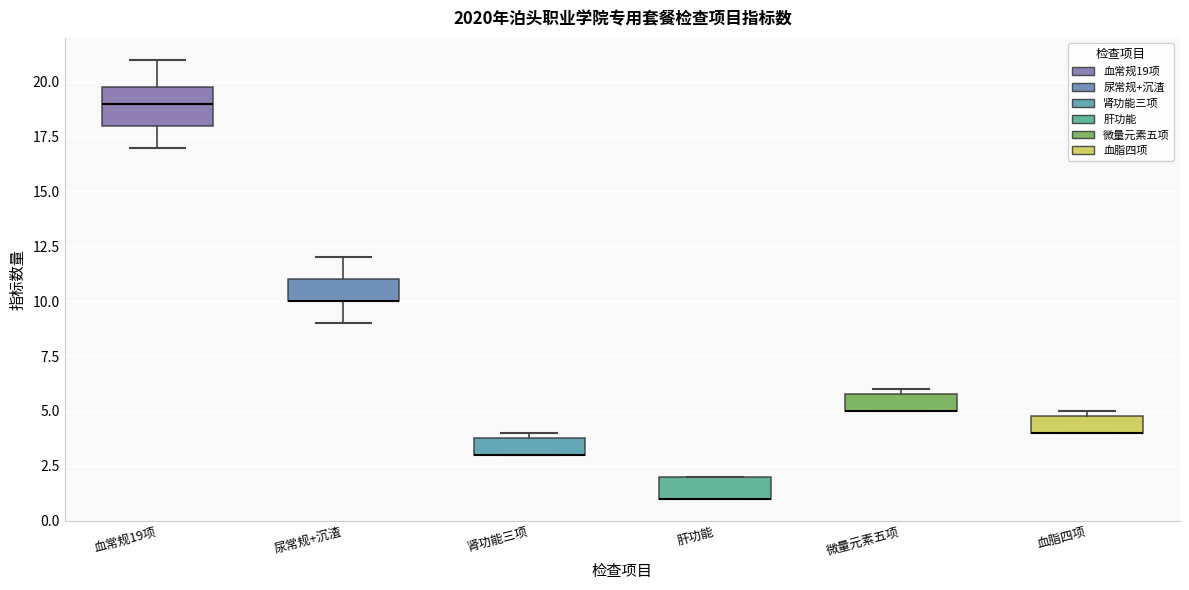

Reading left to right, read every box against the y-axis: the position of its median line, the range the box covers, and the ends of its whiskers. The values are not printed on the chart, so give them approximately, as read against the axis.

血常规19项: median 19, box 18 to 20, whiskers 17 to 21
尿常规+沉渣: median 10 (drawn on the box's lower edge), box 10 to 11, whiskers 9 to 12
肾功能三项: median 3 (drawn on the box's lower edge), box 3 to 4, whiskers 3 to 4 (just above the box's upper edge)
肝功能: median 1 (drawn on the box's lower edge), box 1 to 2, whiskers 1 to 2
微量元素五项: median 5 (drawn on the box's lower edge), box 5 to 6, whiskers 5 to 6 (just above the box's upper edge)
血脂四项: median 4 (drawn on the box's lower edge), box 4 to 5, whiskers 4 to 5 (just above the box's upper edge)